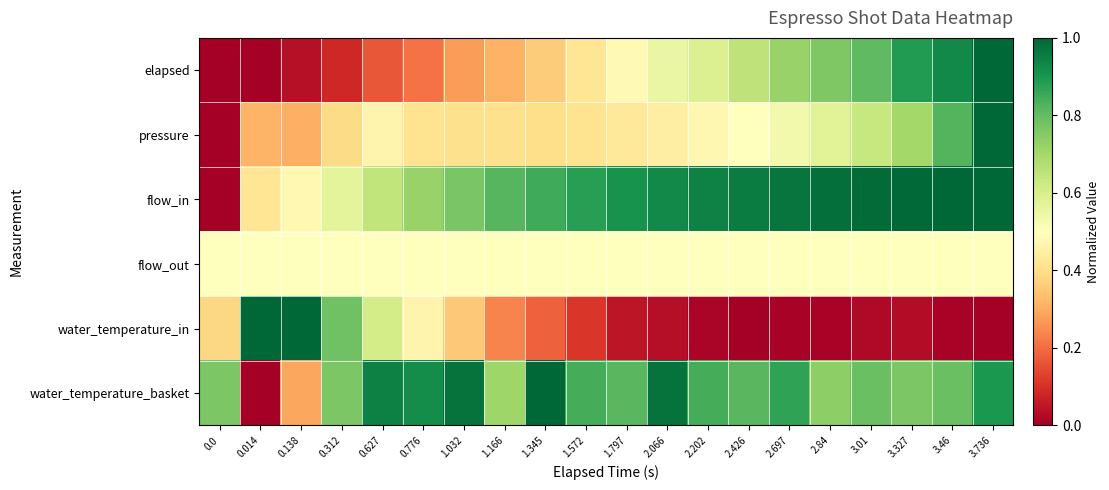

Which series has the largest range (max minus min)?

elapsed